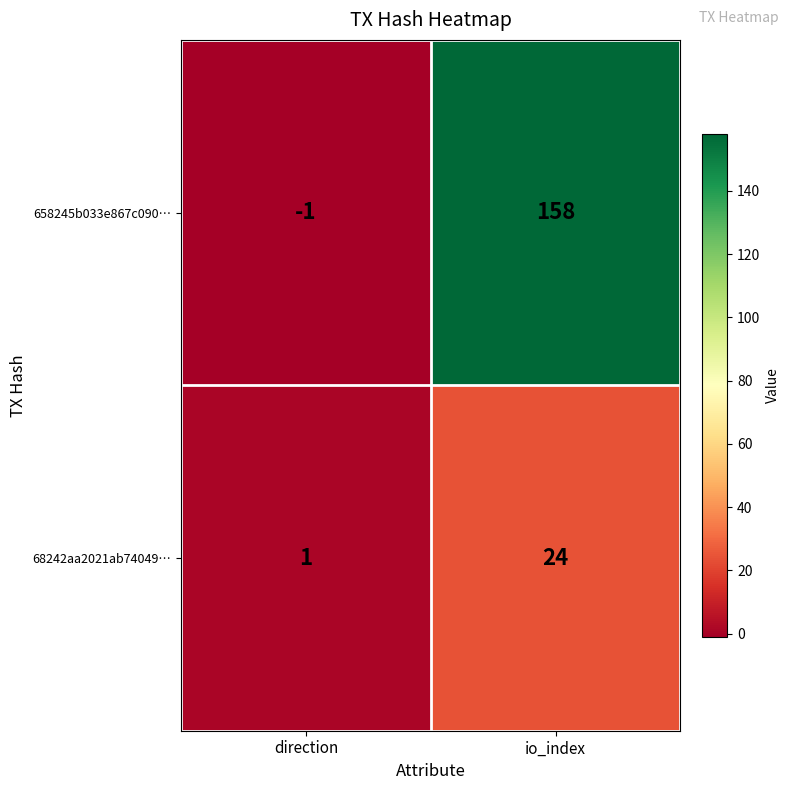

Between direction and io_index, which series saw the biggest shift?

658245b033e867c090…